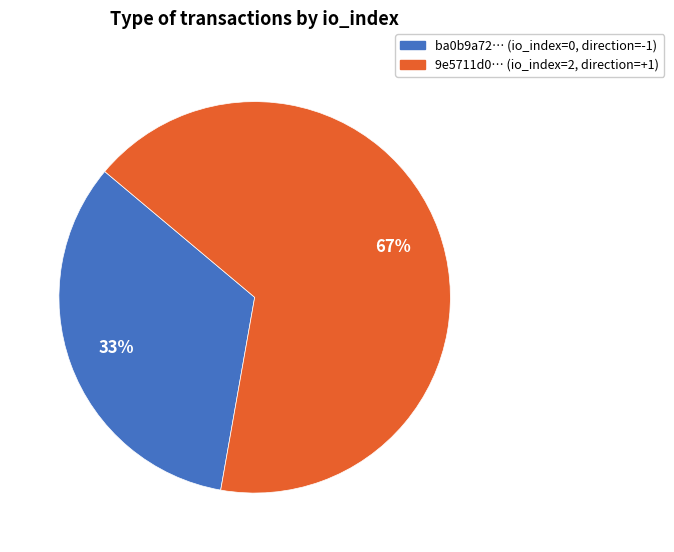

Is there a majority slice in this chart?

Yes